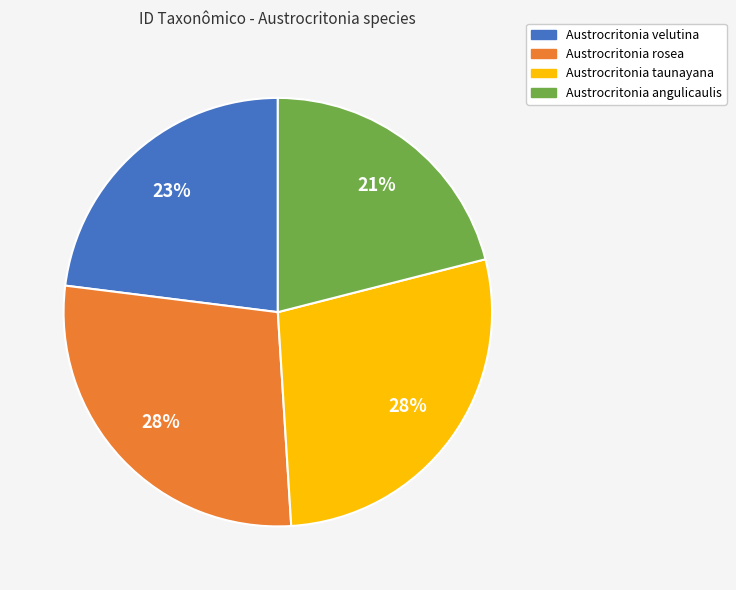

Between Austrocritonia velutina and Austrocritonia rosea, which is larger?

Austrocritonia rosea